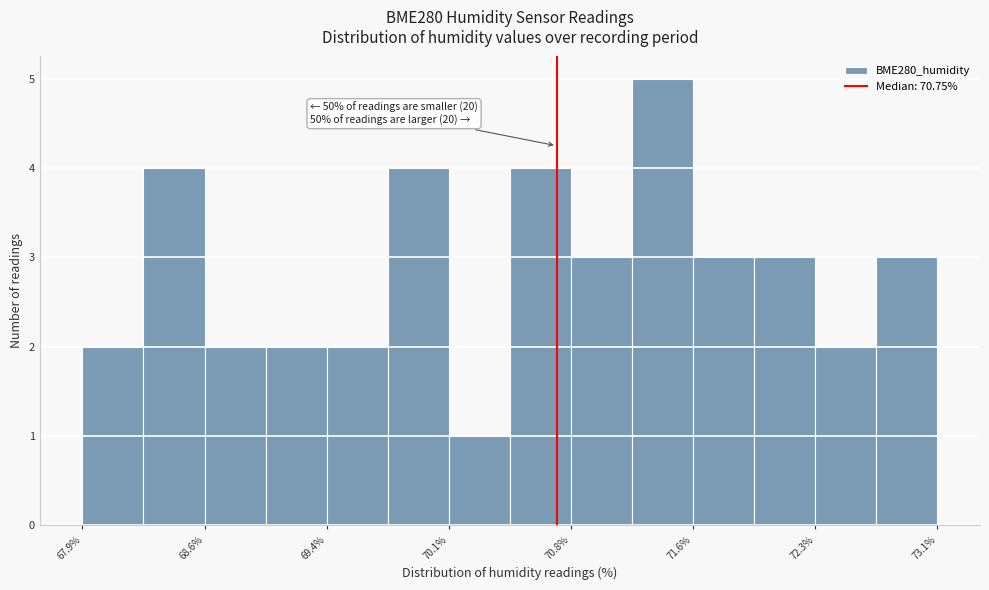

Read against the x-axis, roughly where is the centre of the tallest bar?

71.4